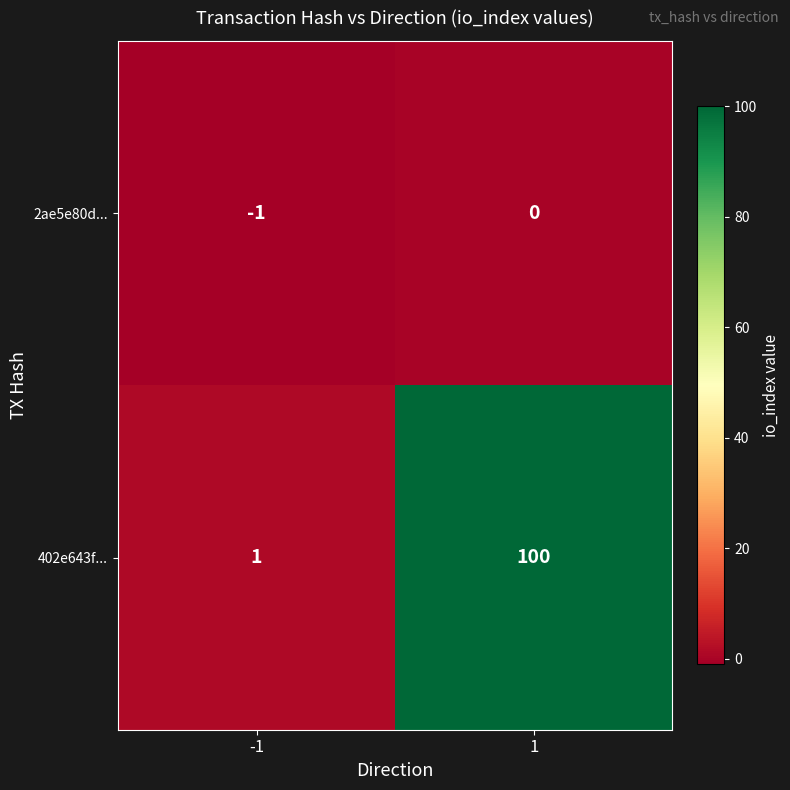

Which category has the lowest value across all series?

-1